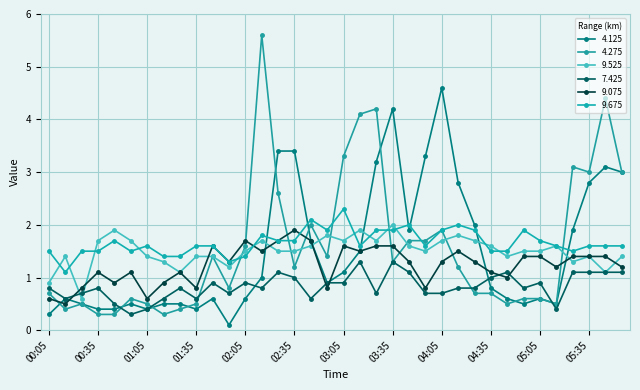

At which label does 9.525 first exceed 1?

00:15